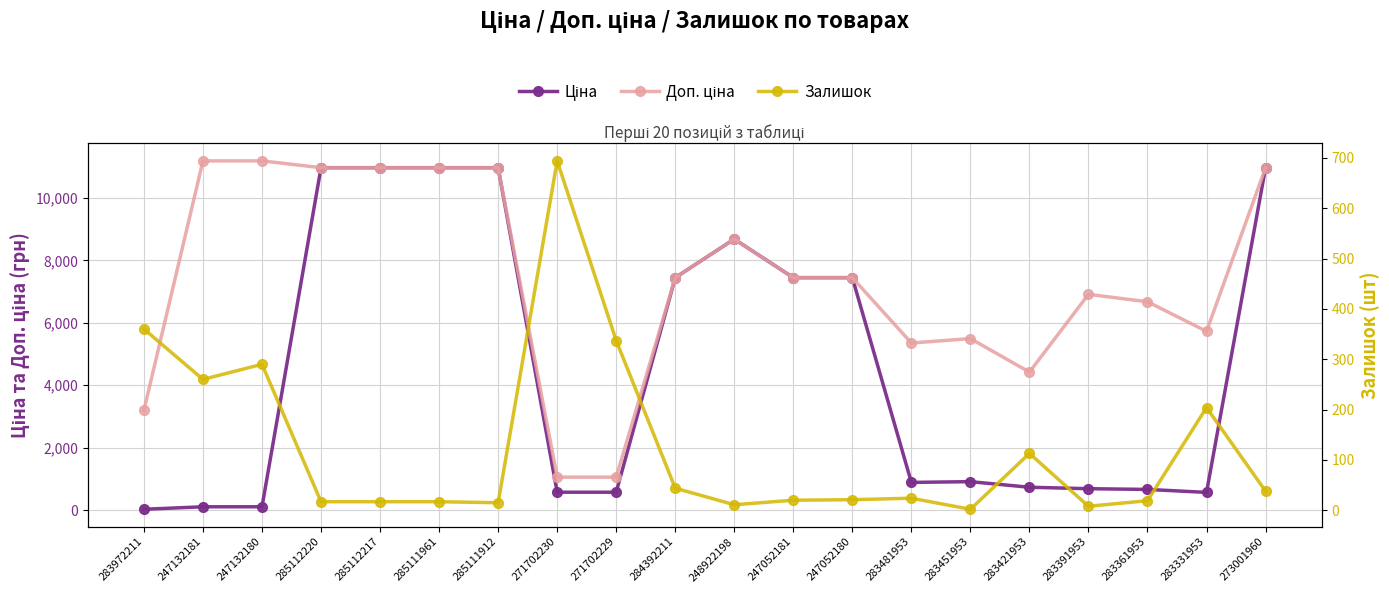

How many data points in Залишок are above 24?

9